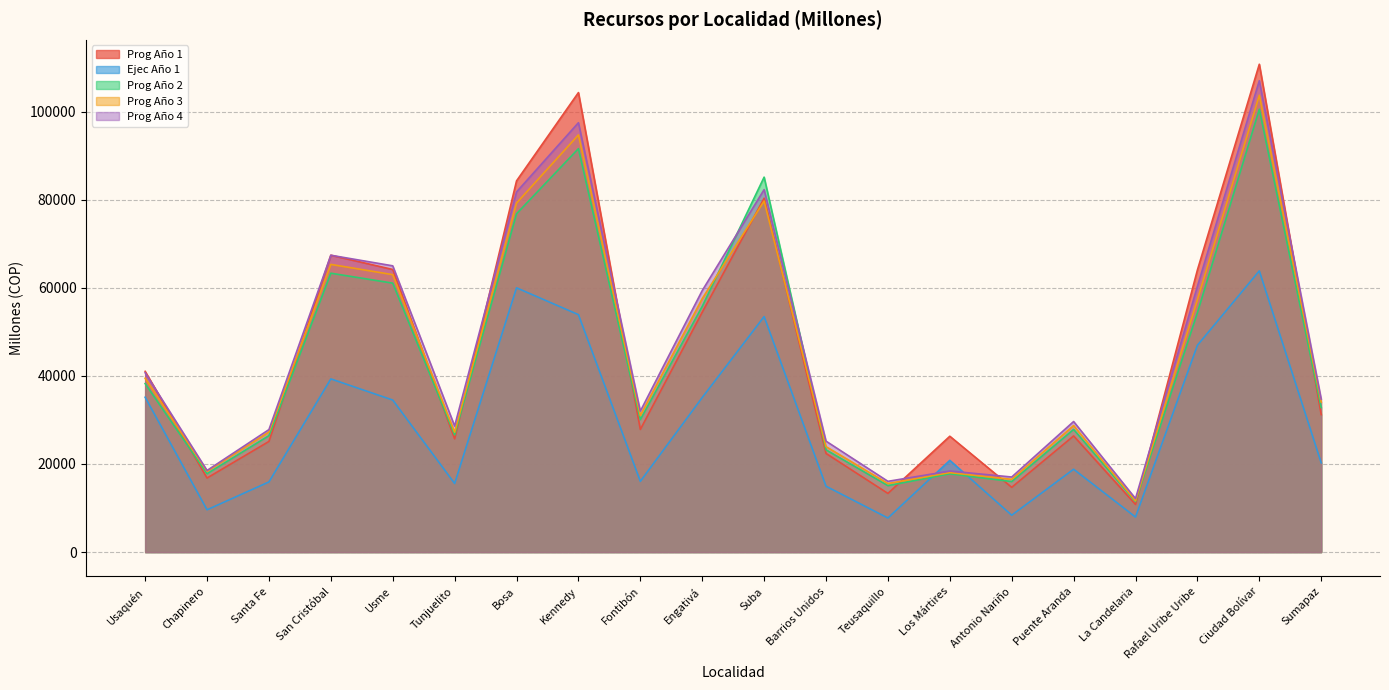

What is the difference between the highest and lowest values at Barrios Unidos?

10238.3